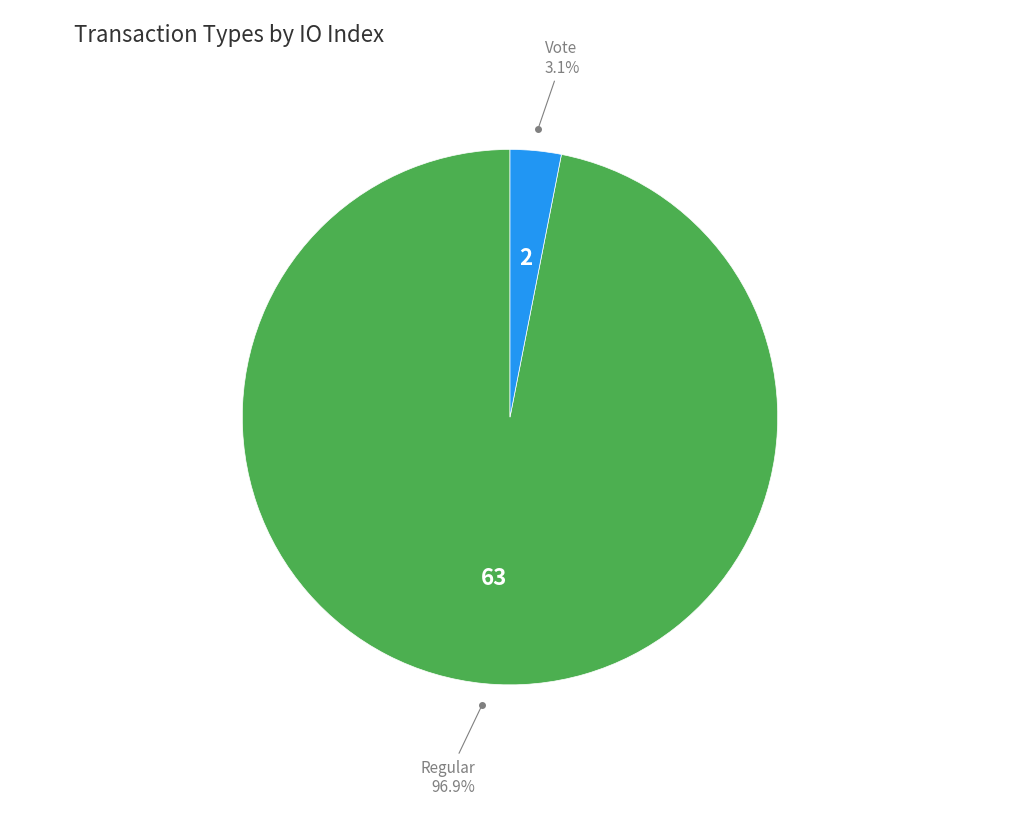

To the nearest percent, what is the average slice percentage?

50%